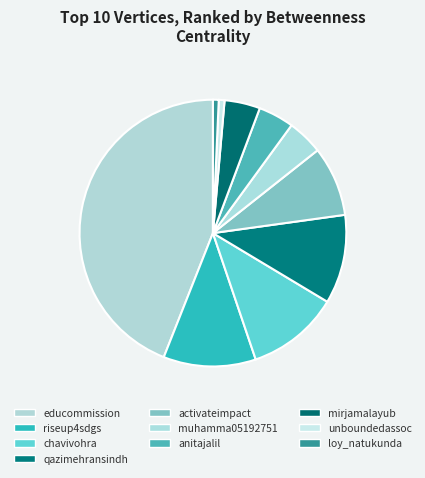

Which category has the smallest portion of the pie?

unboundedassoc